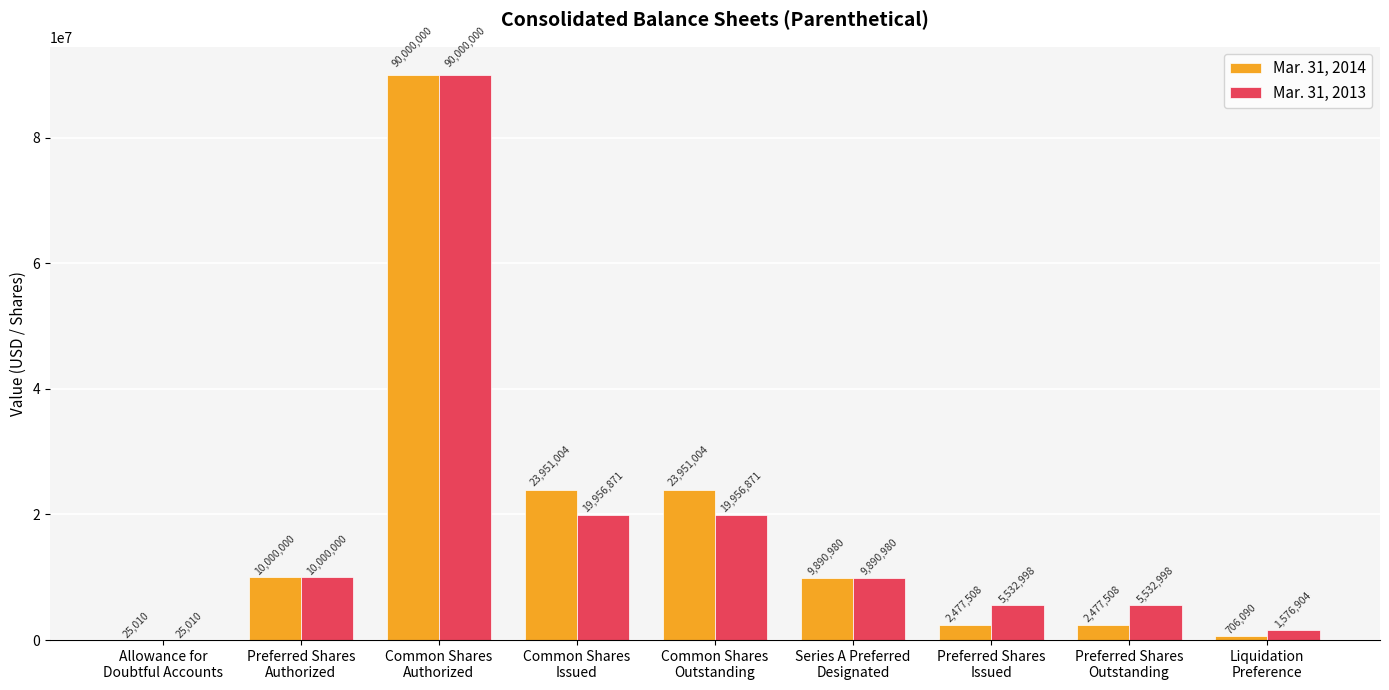

Which series has the largest total across all categories?

Mar. 31, 2014